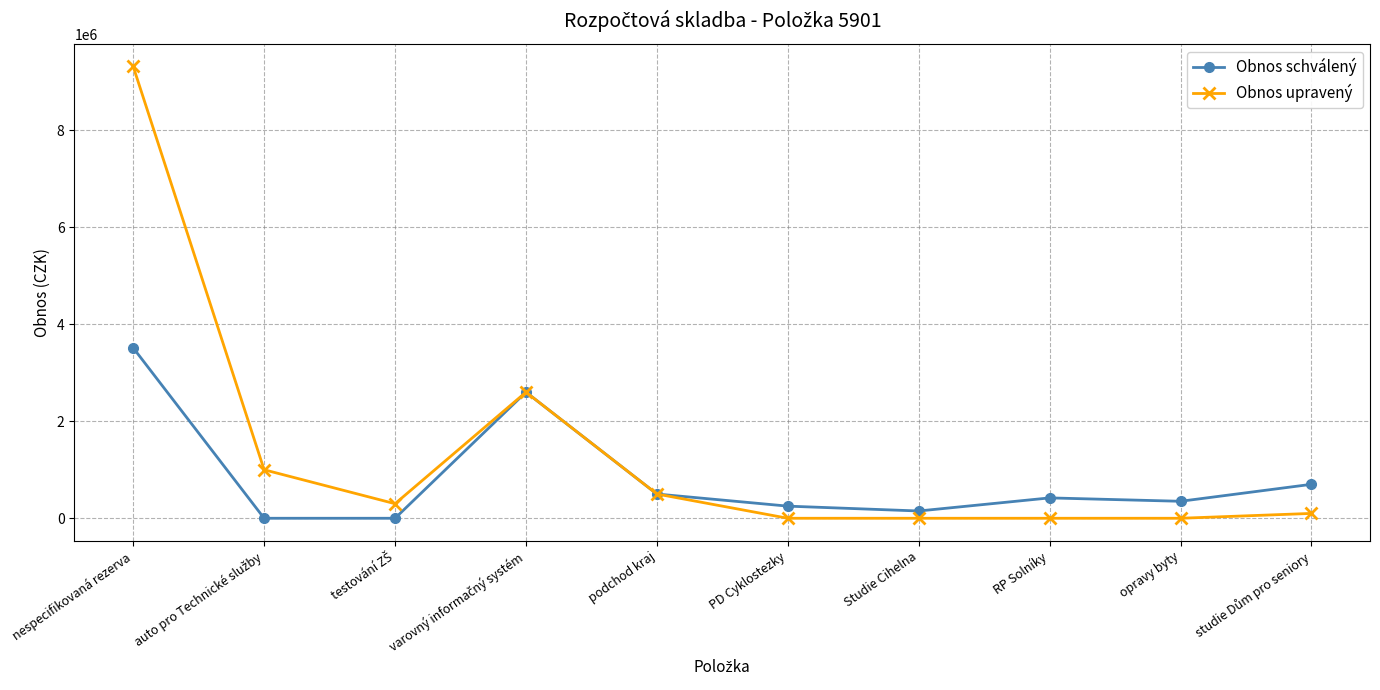

Which series has the widest spread of values?

Obnos upravený